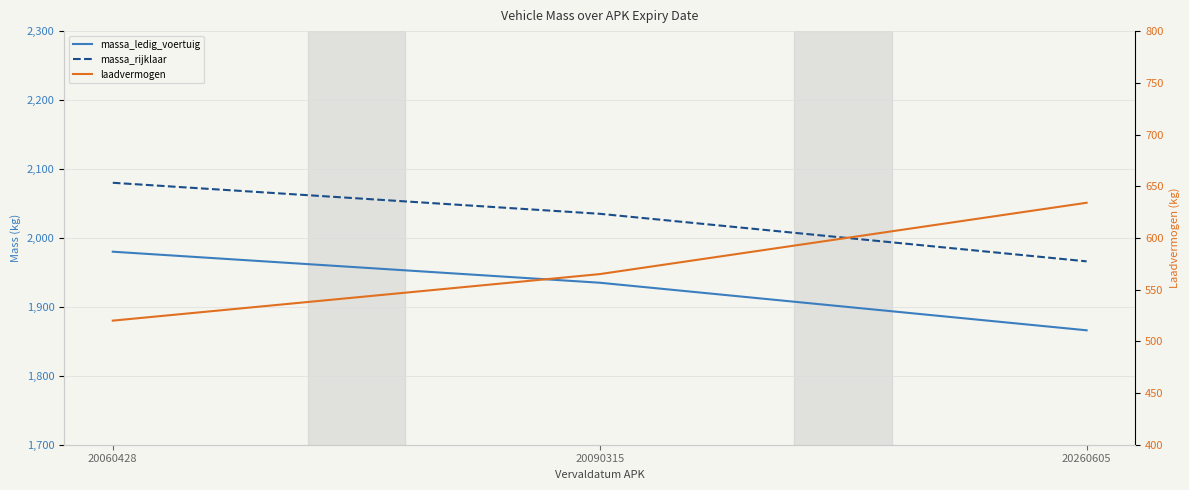

What is the sum of the massa_rijklaar values at 20090315 and 20260605?

4001